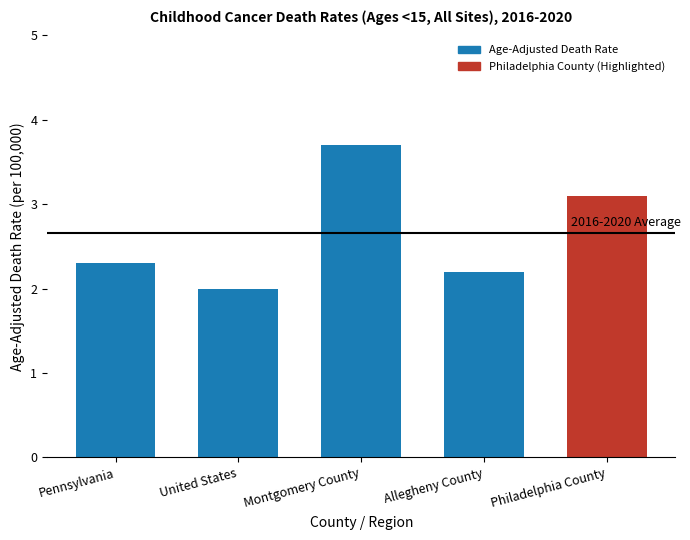

What is the average value?

2.7